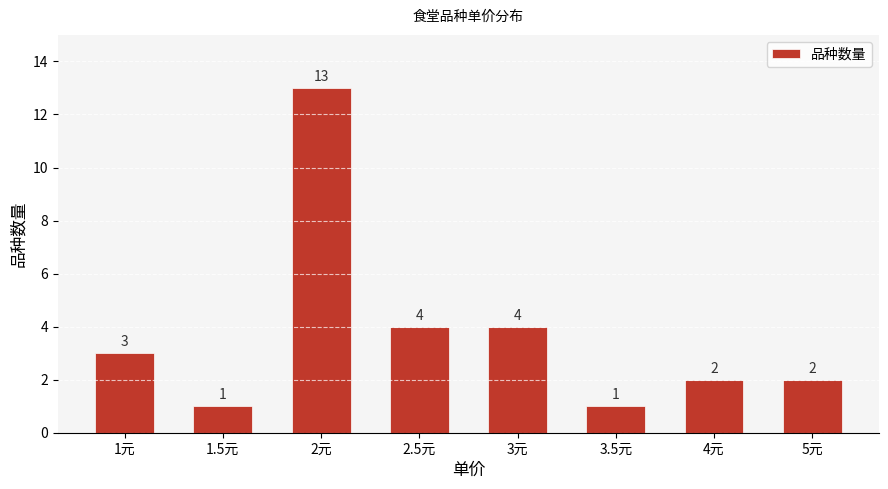

What is the label of the 5th bar from the right?

2.5元